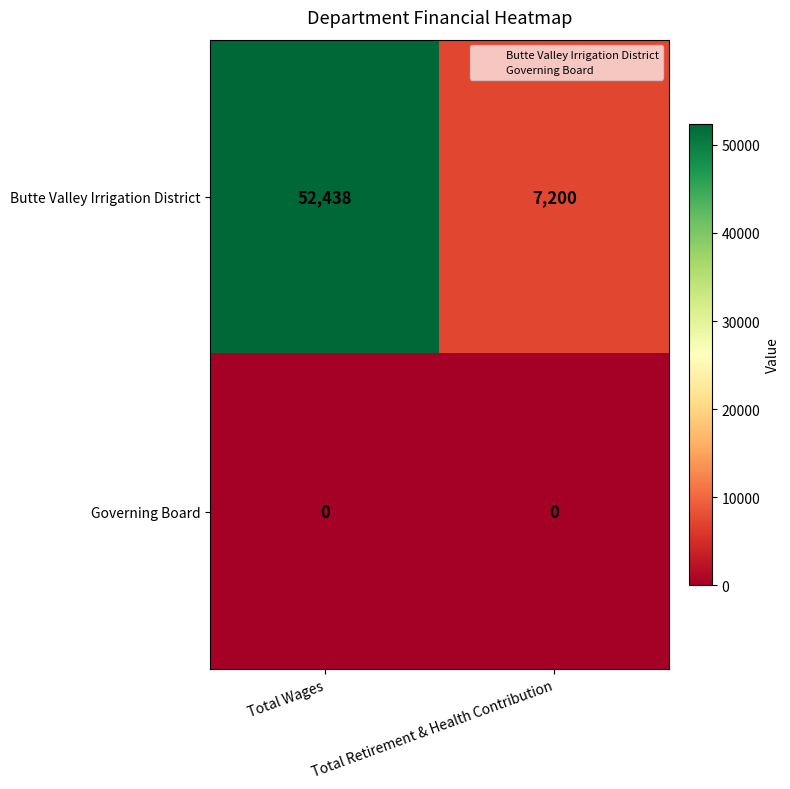

The value of Butte Valley Irrigation District at Total Wages is 80161. True or false?

False